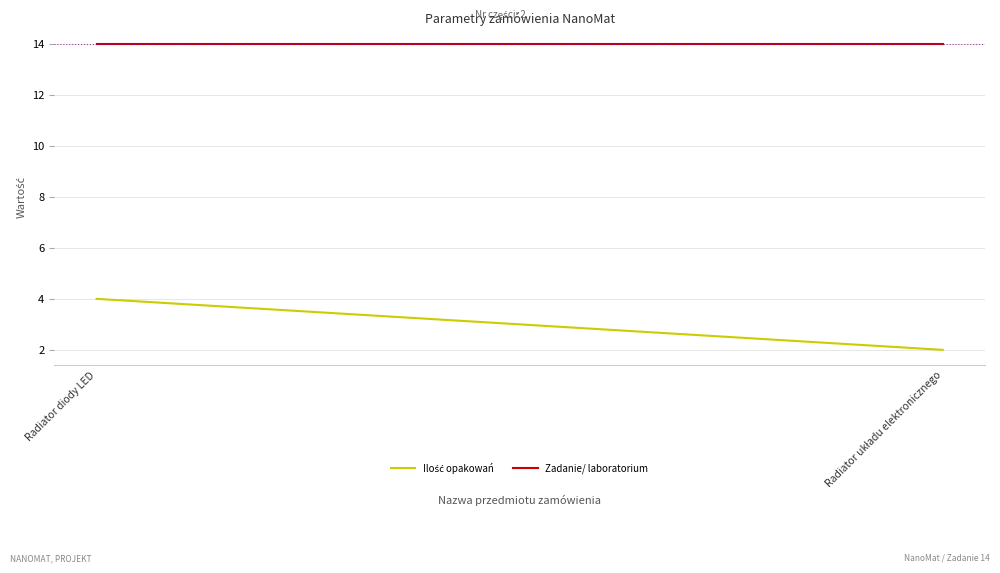

What is the label of the 1st point from the left?

Radiator diody LED